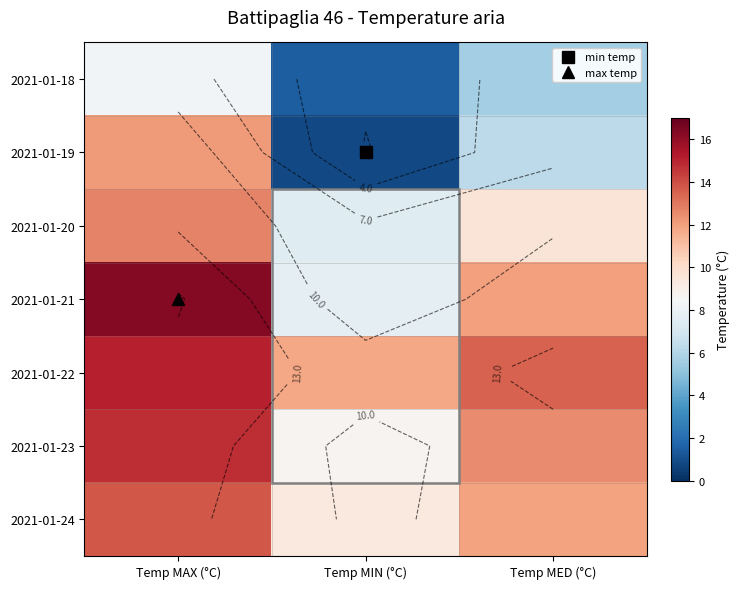

Which series has the largest range (max minus min)?

2021-01-19